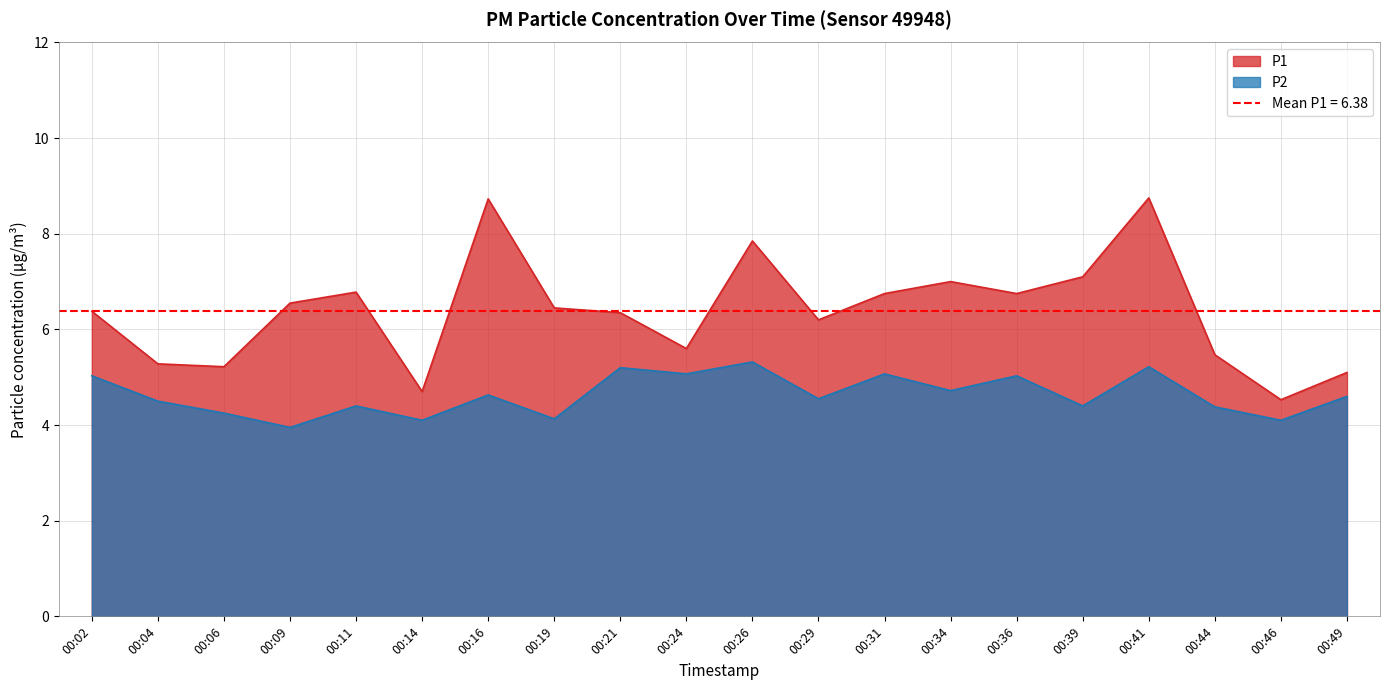

True or false: P2 and P1 intersect in this chart.

False